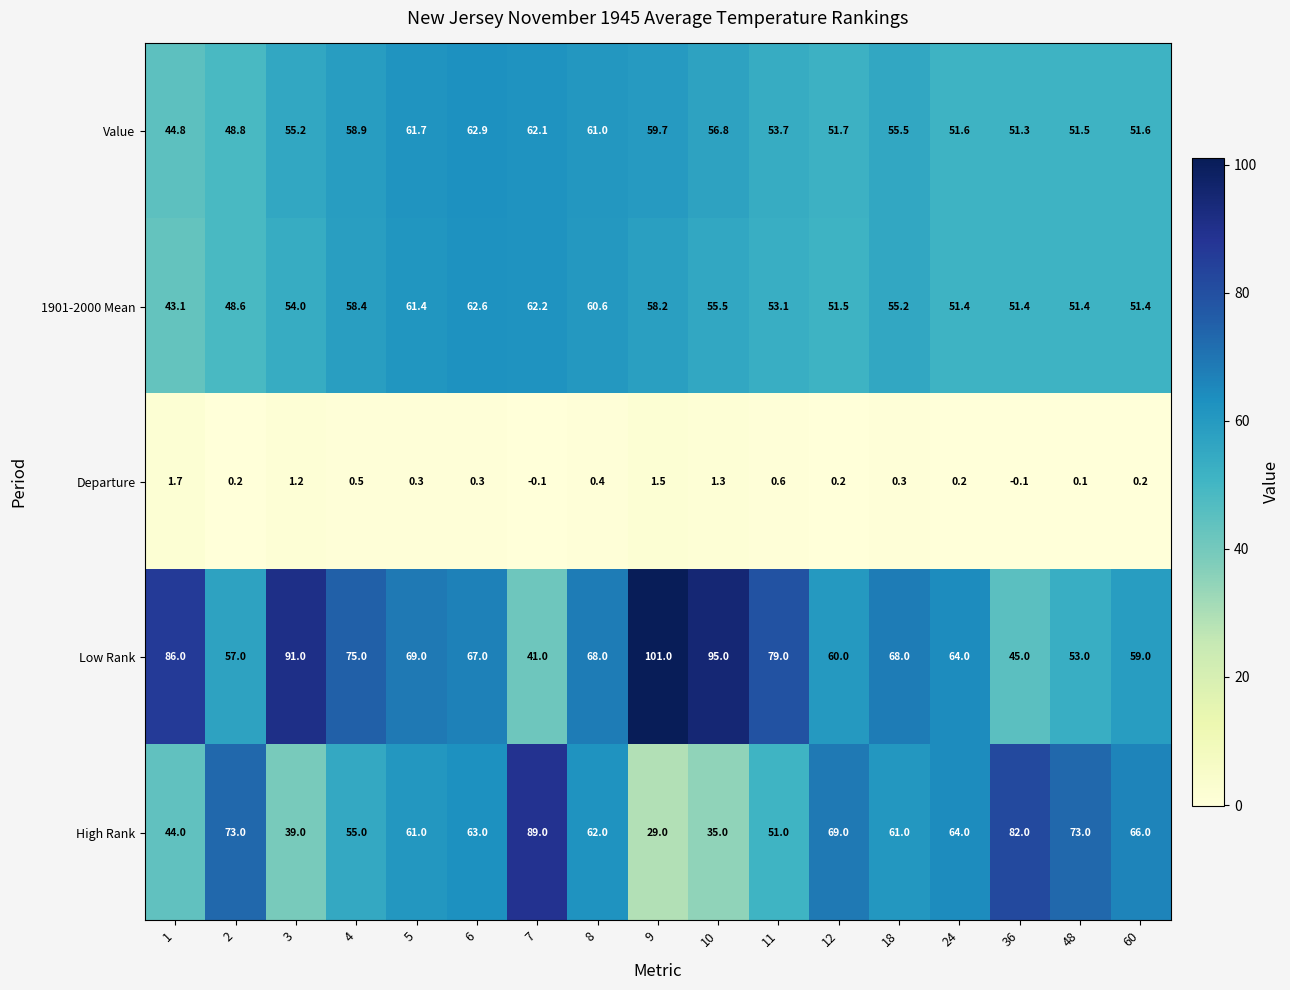

The Value series shows 56.8 at 10. True or false?

True